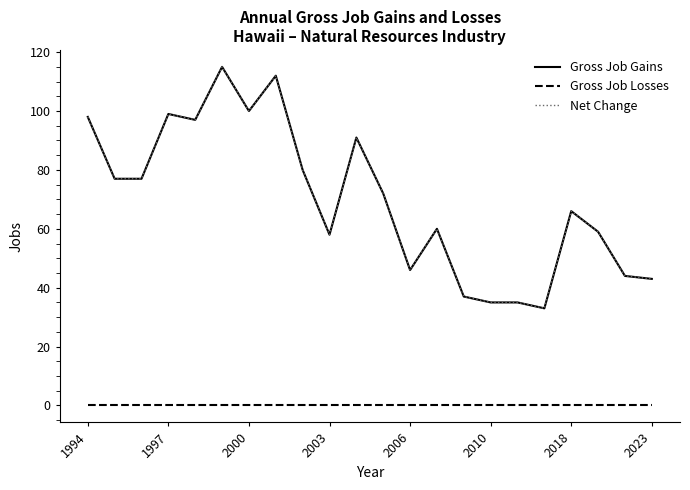

Does the chart have visible grid lines?

No